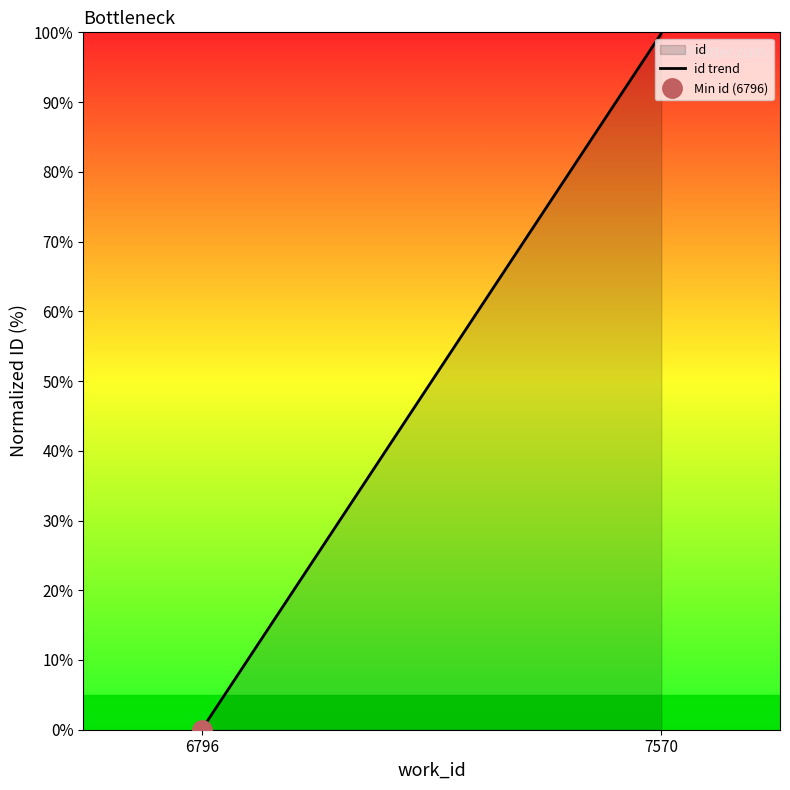

What is the maximum value shown in the chart?

100.0